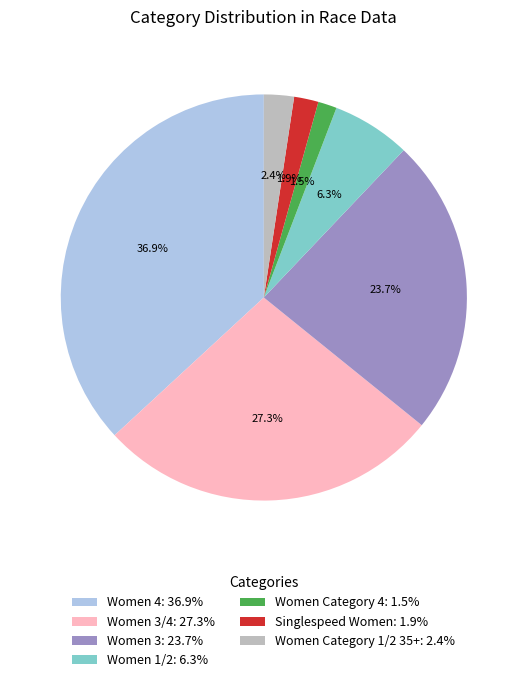

Approximately how many times larger is the value at Women 4: 36.9% compared to Women 1/2: 6.3%?

5.9